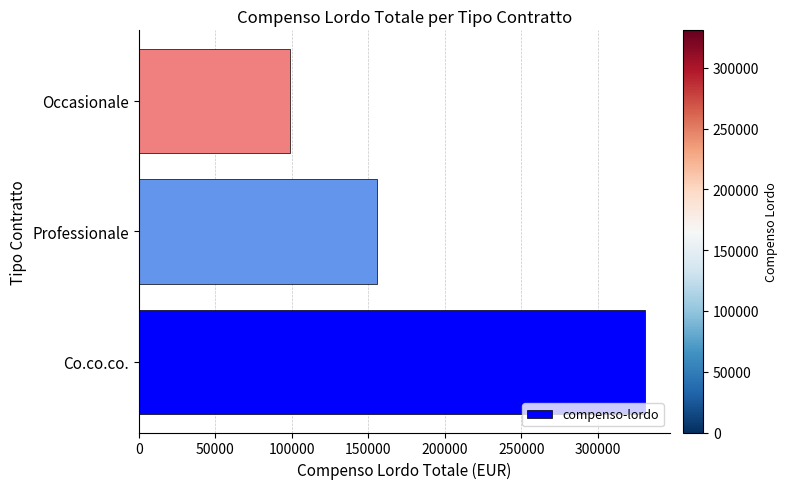

What is the difference between the maximum and minimum values?

232220